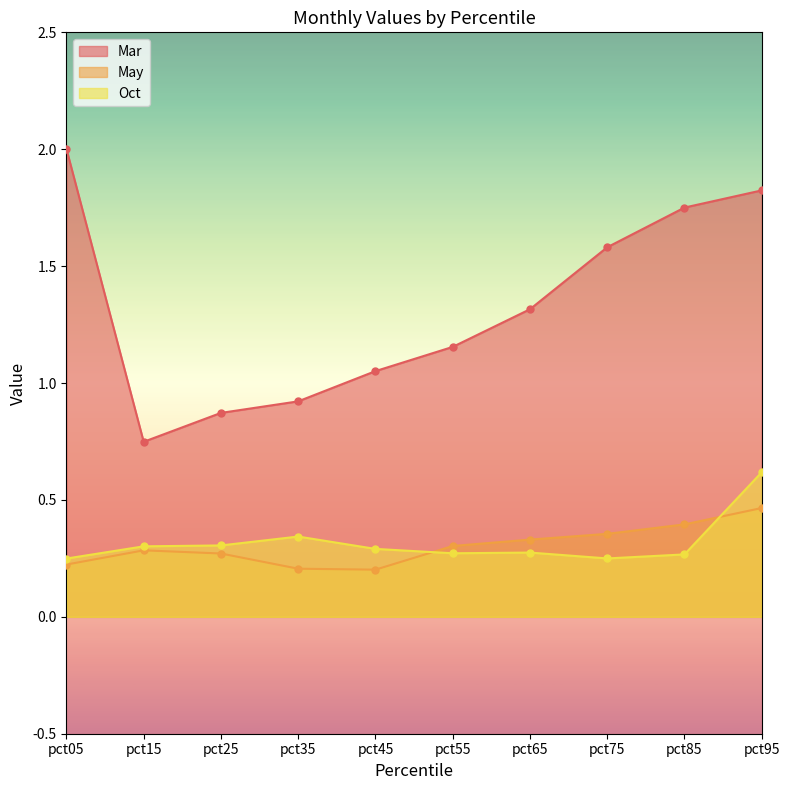

What is the lowest value of the May series?

0.2